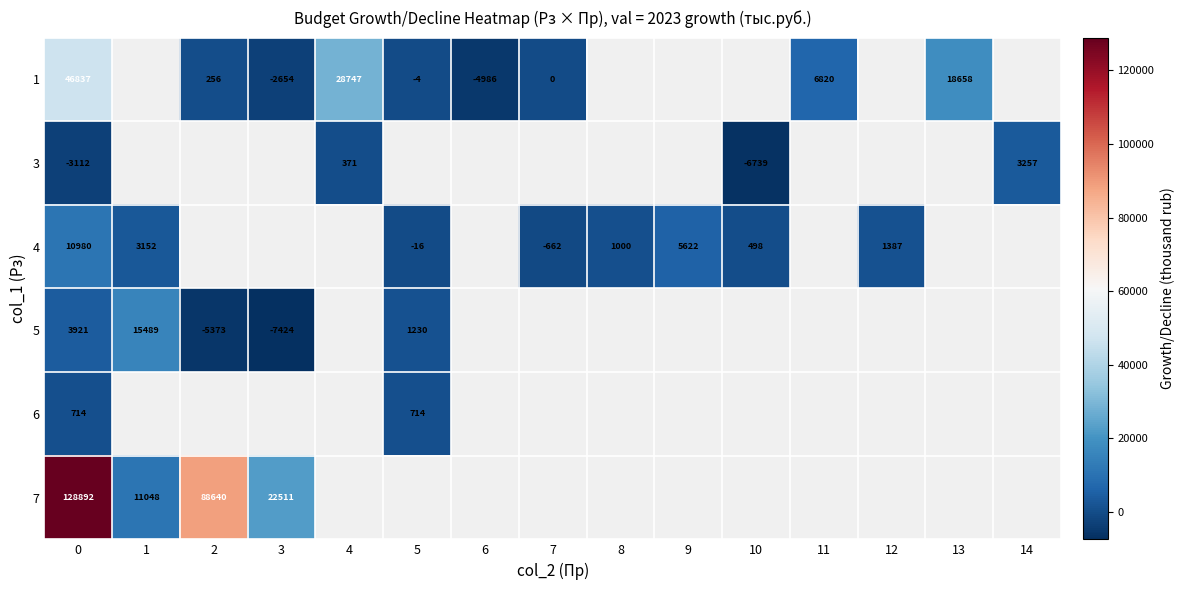

True or false: 7 has a value of 88640.0 at 2.

True